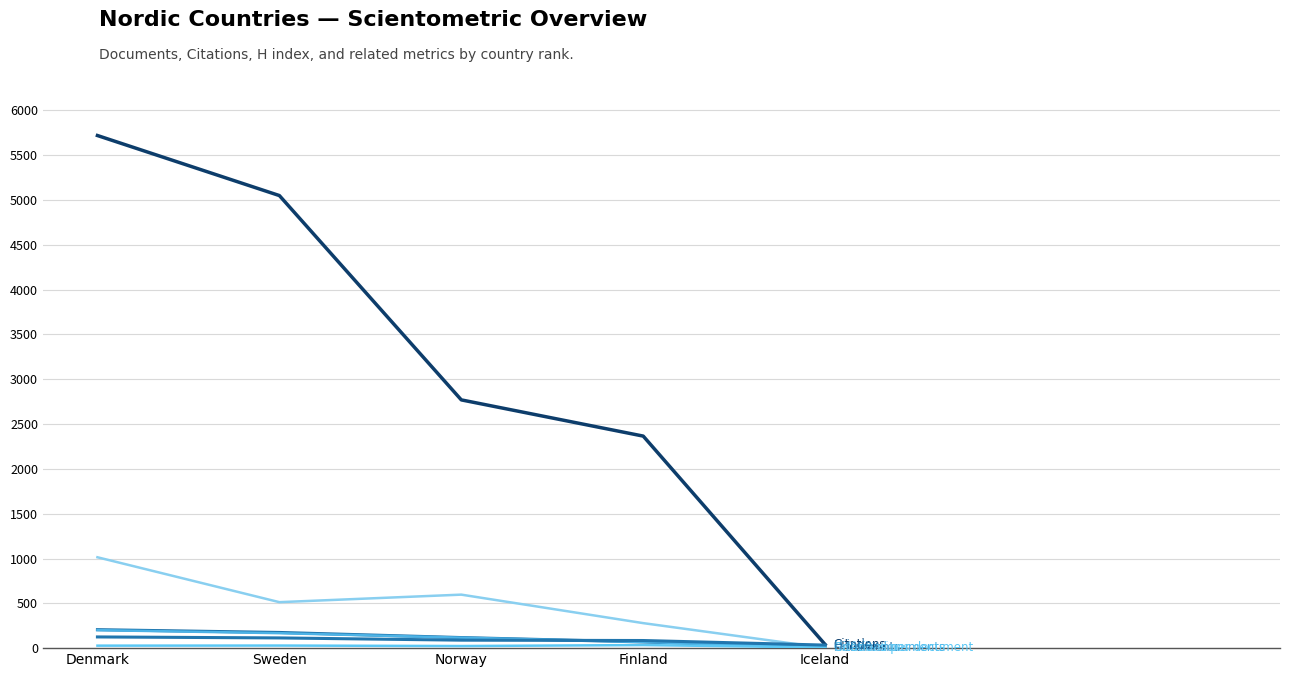

What is the minimum value shown in the chart?

2.0